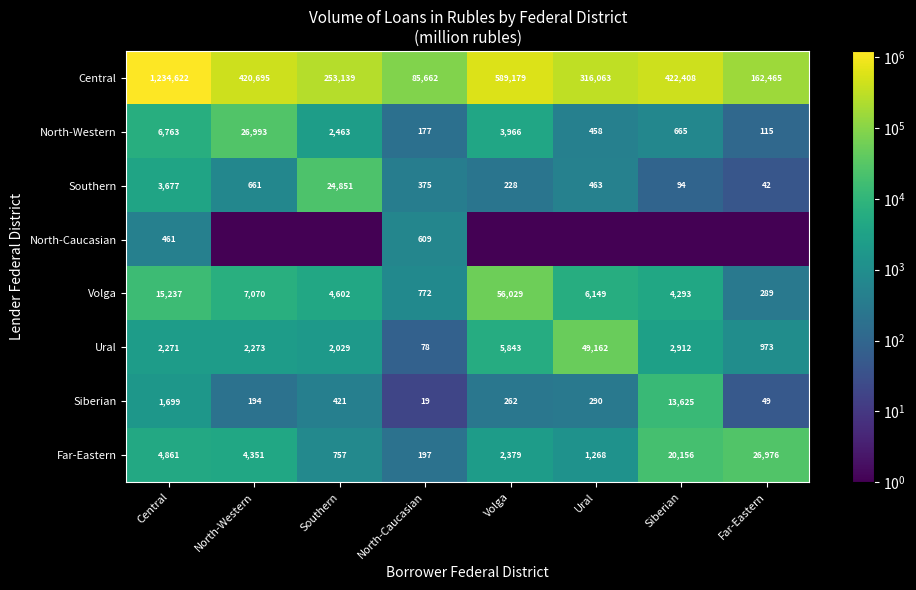

Where does the Southern series first go above 463?

Central